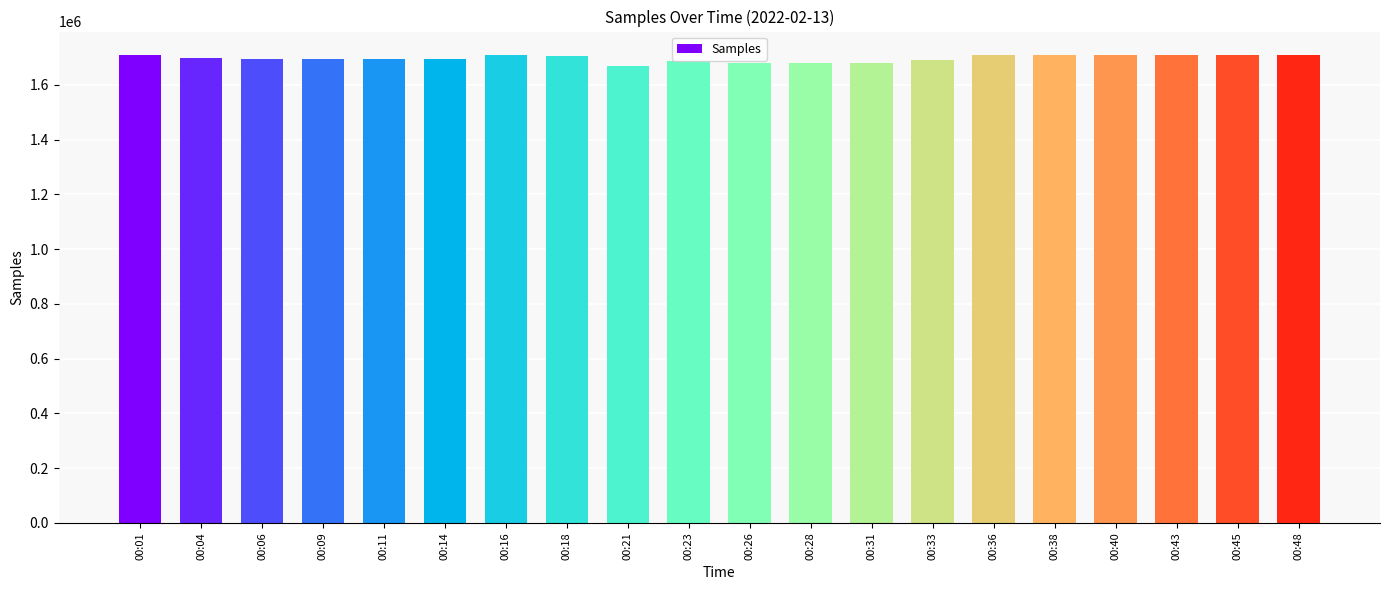

Count the number of categories in the chart.

20